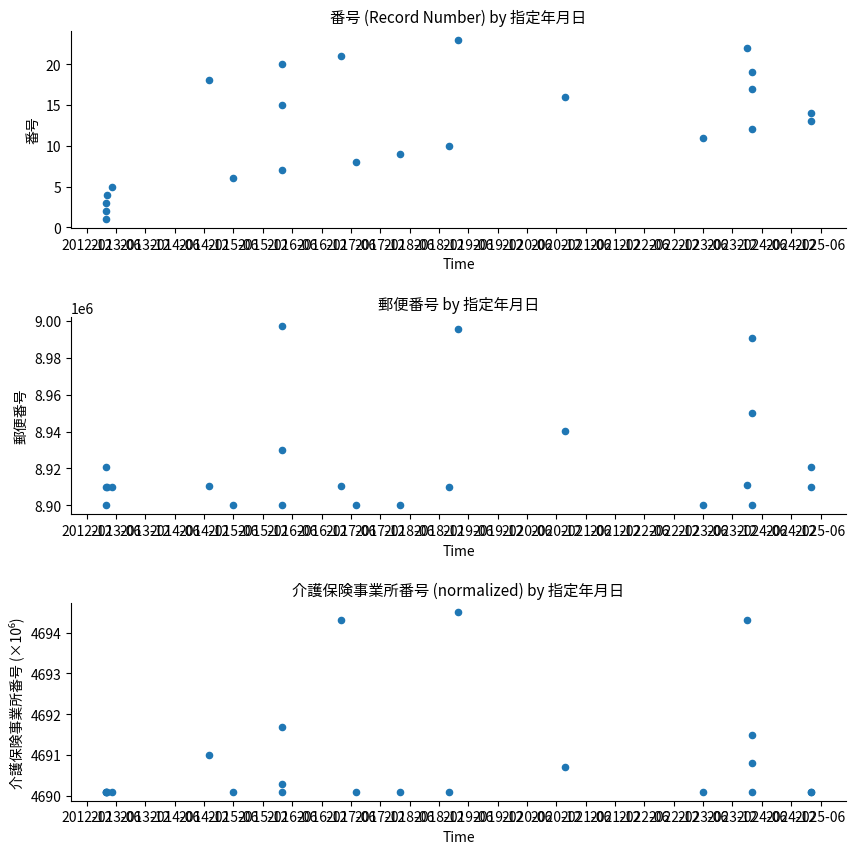

What is the total value across all series at 2016-06?

8904698.1